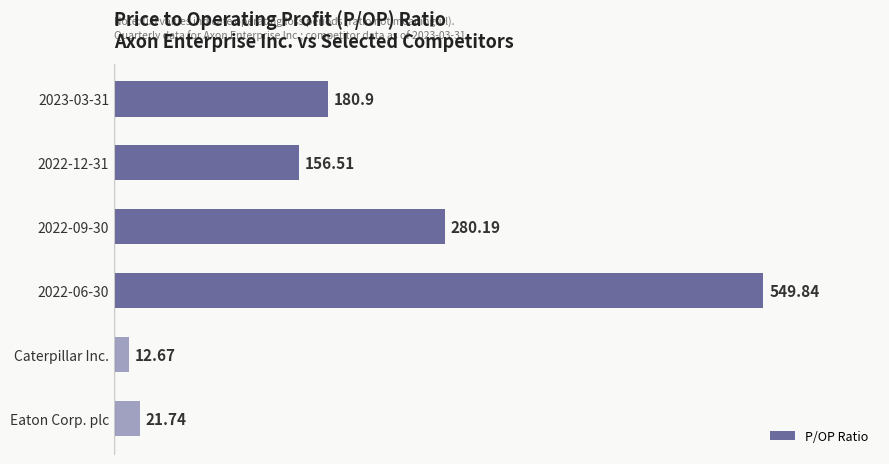

Rank the categories by value from lowest to highest.

Caterpillar Inc., Eaton Corp. plc, 2022-12-31, 2023-03-31, 2022-09-30, 2022-06-30